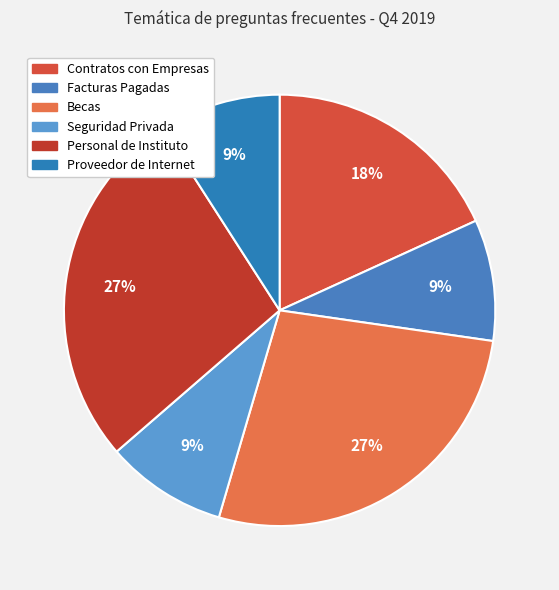

How many segments does this pie chart have?

6